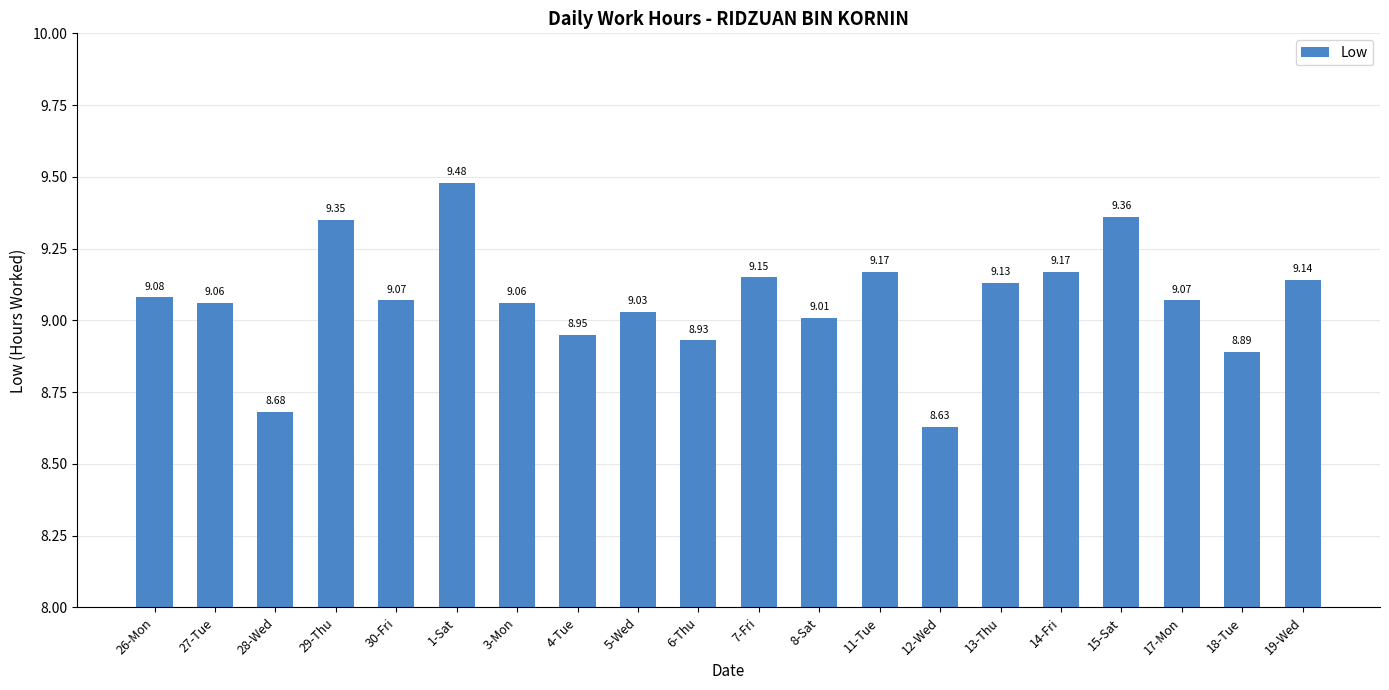

Where does the data first go above 9?

26-Mon